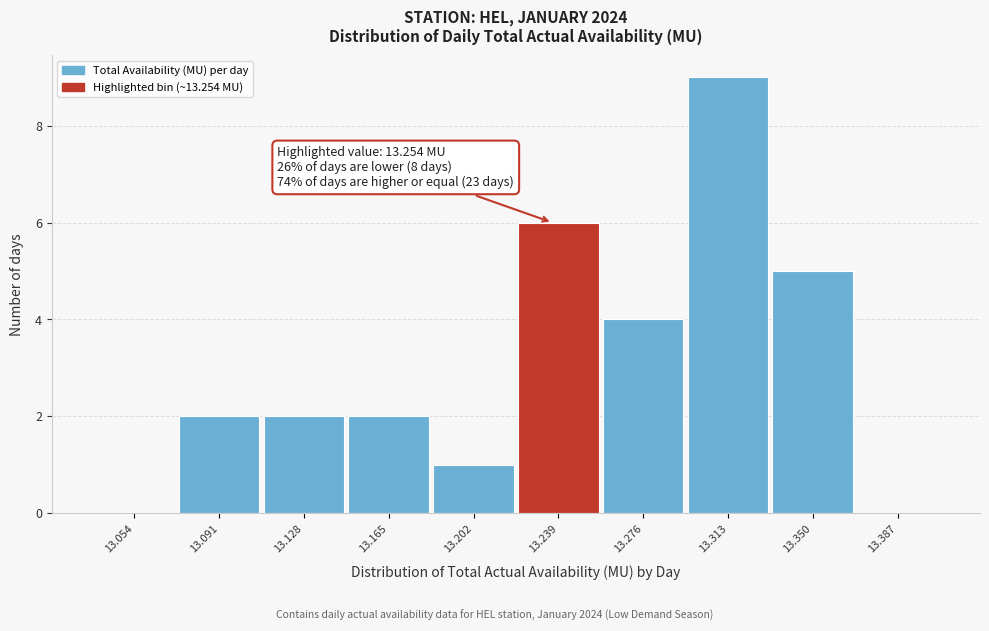

Reading left to right, what are all the values shown in this chart?

13.054=0	13.091=2	13.128=2	13.165=2	13.202=1	13.239=6	13.276=4	13.313=9	13.350=5	13.387=0